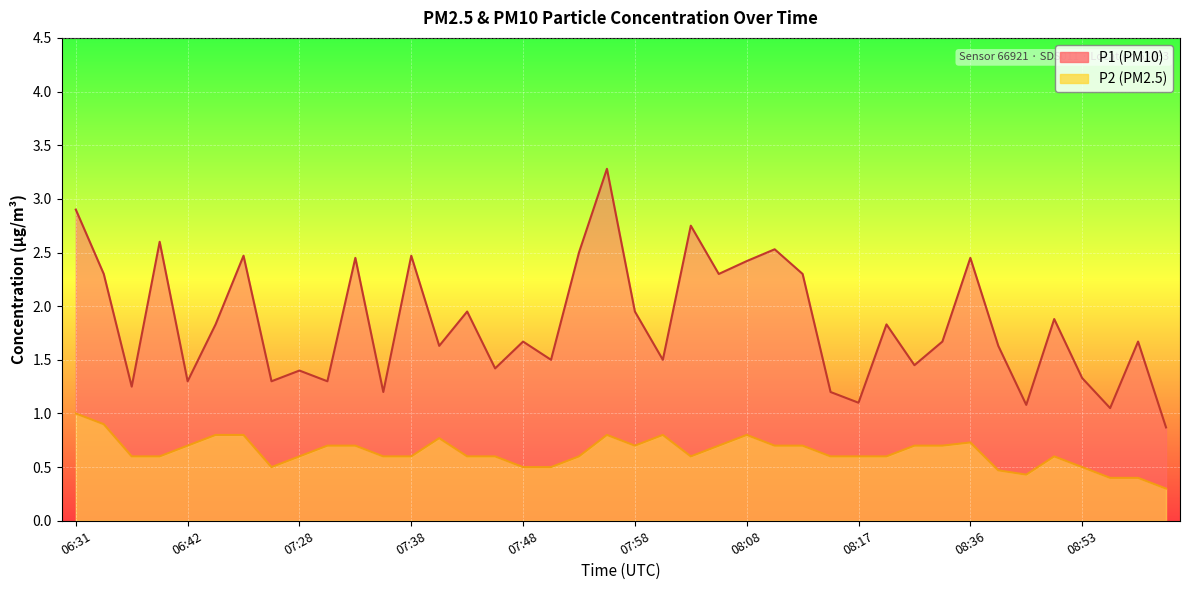

How many interior local peaks does the P1 series have?

14